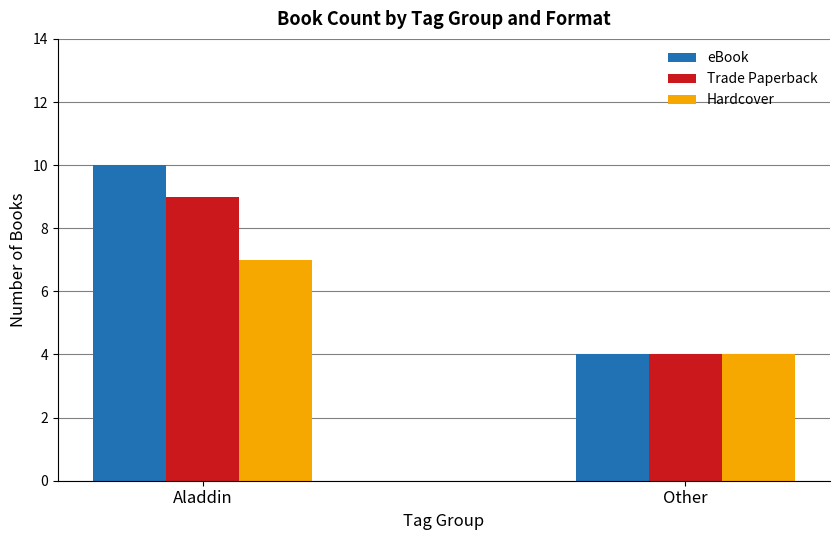

What value does the Hardcover series have at Other?

4